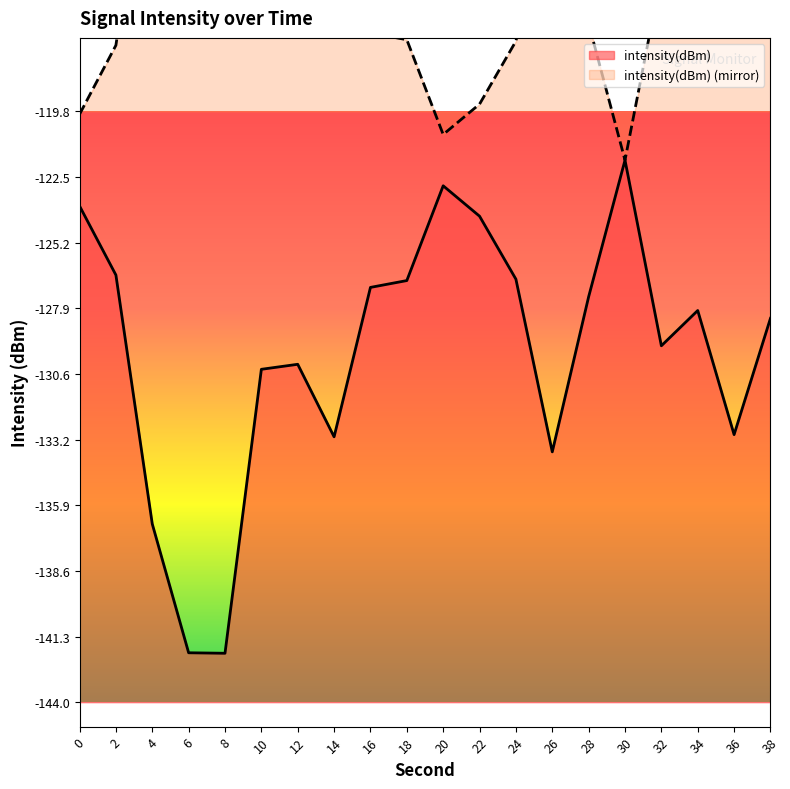

Which has a higher value, 36 or 10?

10